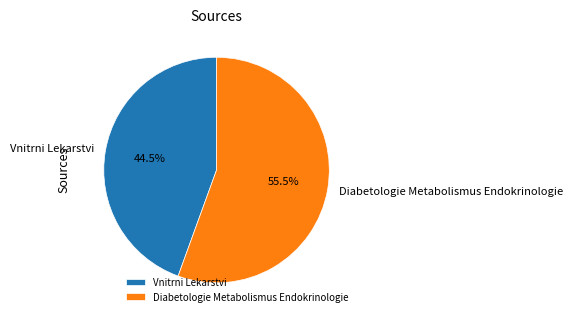

Which category has the smallest portion of the pie?

Vnitrni Lekarstvi